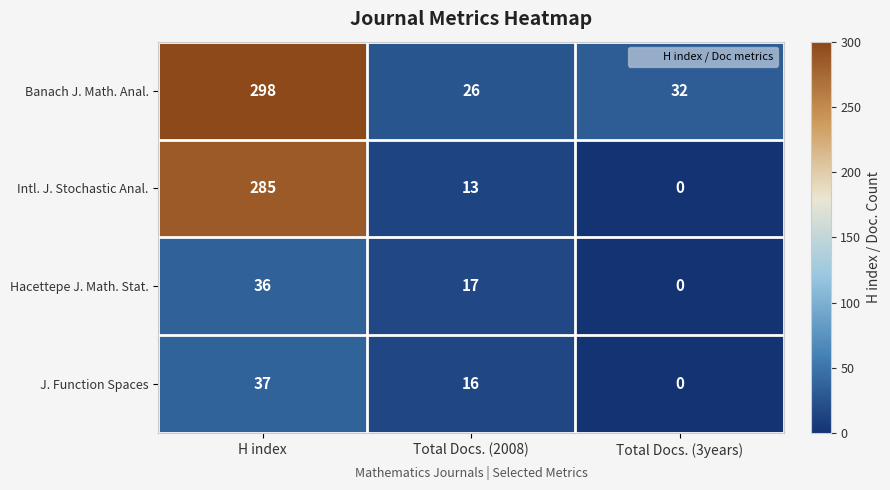

What is the total value across all series at Total Docs. (3years)?

32